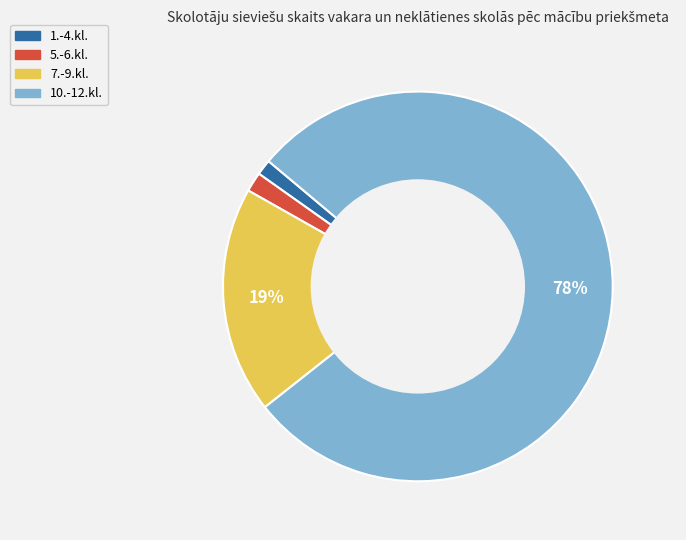

How many slices are in this pie chart?

4